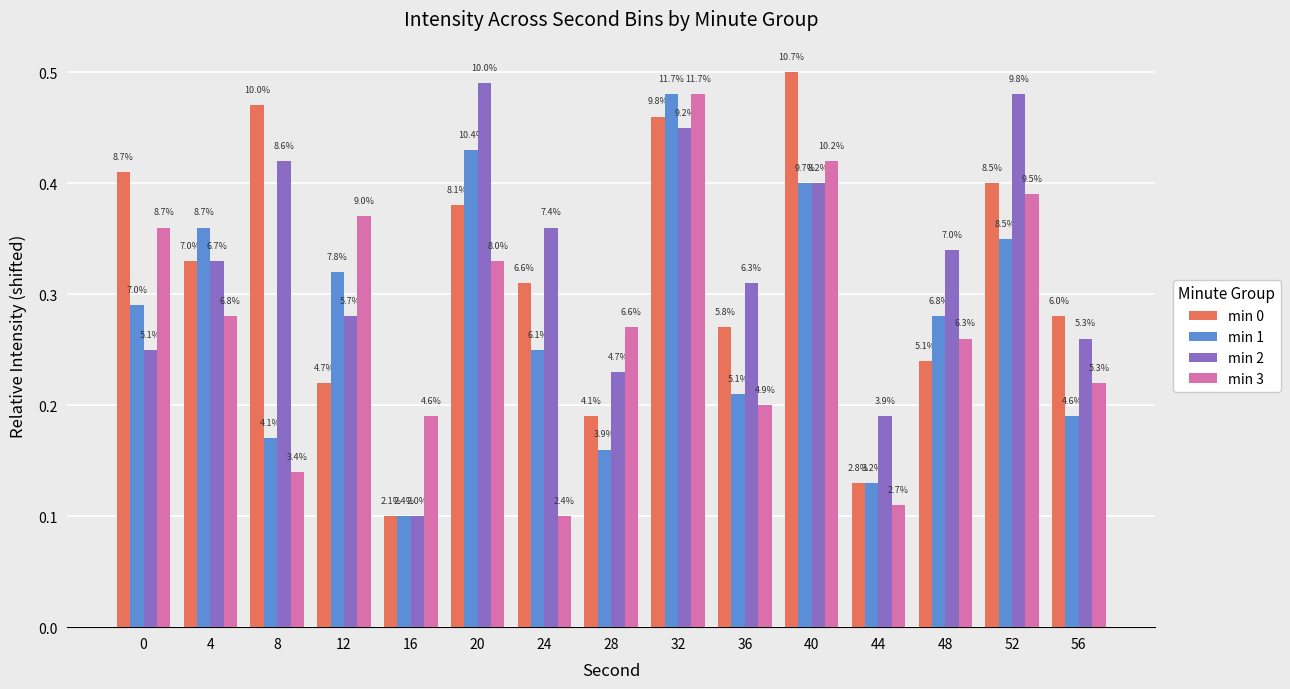

Reading right to left, what are all the values shown in this chart?

min 0: 0.3	0.4	0.2	0.1	0.5	0.3	0.5	0.2	0.3	0.4	0.1	0.2	0.5	0.3	0.4
min 1: 0.2	0.3	0.3	0.1	0.4	0.2	0.5	0.2	0.3	0.4	0.1	0.3	0.2	0.4	0.3
min 2: 0.3	0.5	0.3	0.2	0.4	0.3	0.4	0.2	0.4	0.5	0.1	0.3	0.4	0.3	0.3
min 3: 0.2	0.4	0.3	0.1	0.4	0.2	0.5	0.3	0.1	0.3	0.2	0.4	0.1	0.3	0.4